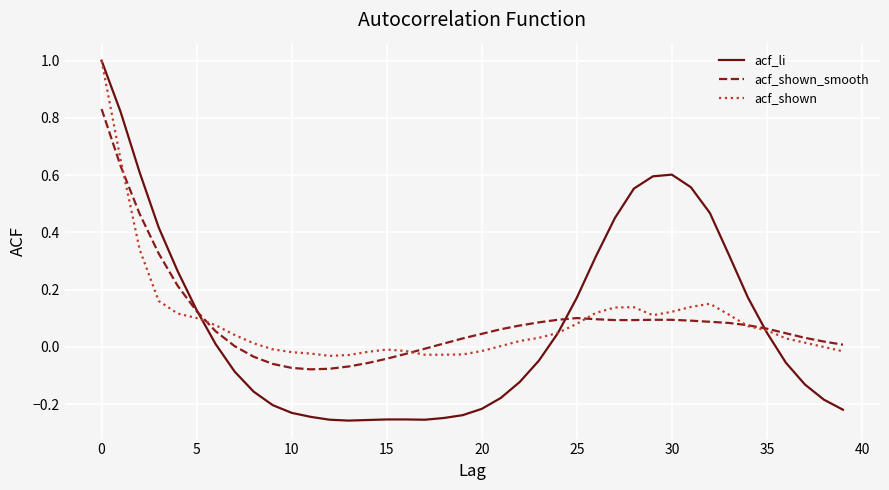

What is the maximum value for acf_shown?

1.0